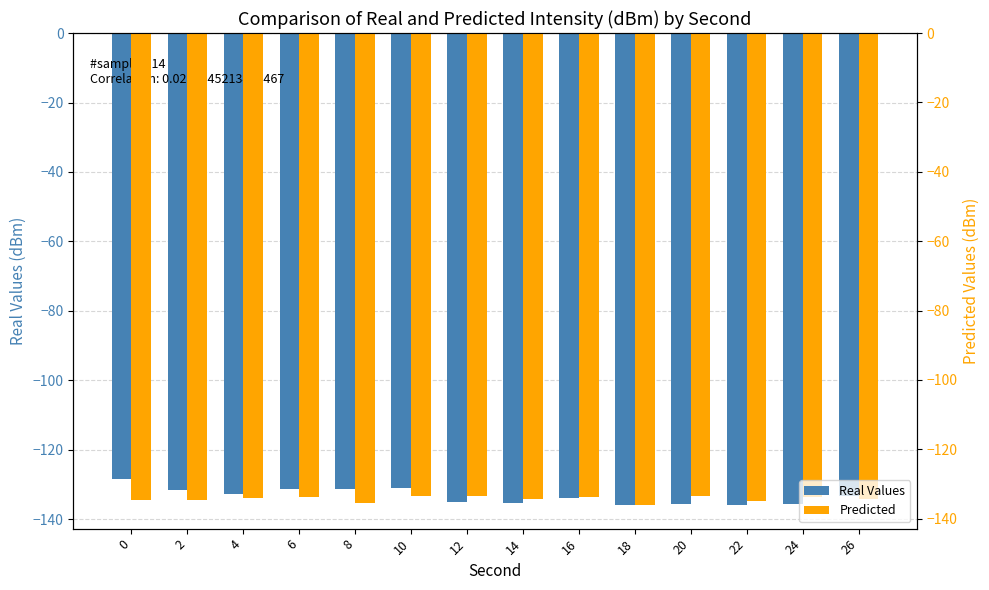

What is the highest value of the Predicted series?

-133.3